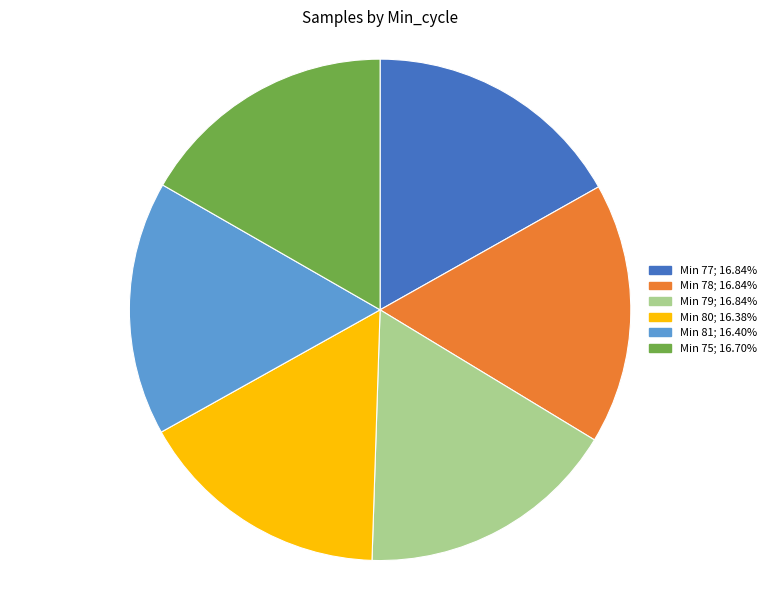

Is there any slice that represents more than half of the pie?

No